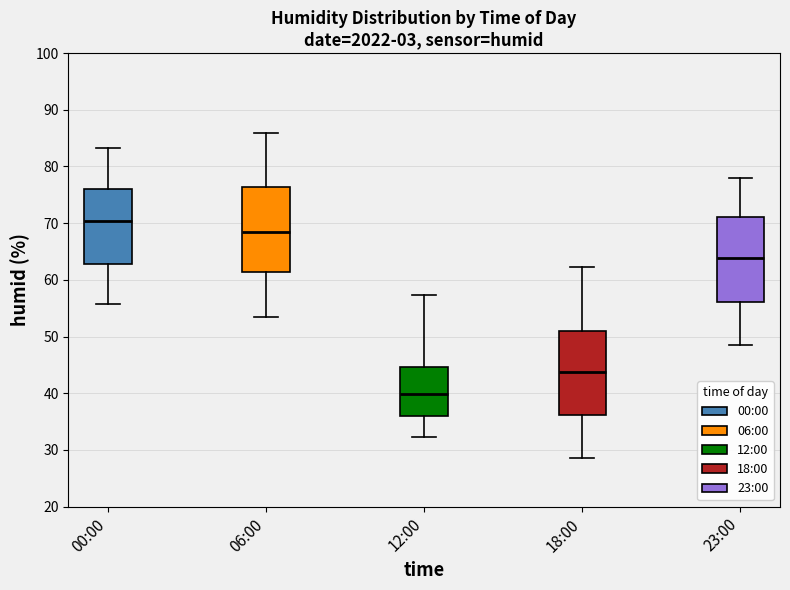

Reading left to right, read every box against the y-axis: the position of its median line, the range the box covers, and the ends of its whiskers. The values are not printed on the chart, so give them approximately, as read against the axis.

00:00: median 70, box 63 to 76, whiskers 56 to 83
06:00: median 69, box 61 to 76, whiskers 54 to 86
12:00: median 40, box 36 to 45, whiskers 32 to 57
18:00: median 44, box 36 to 51, whiskers 29 to 62
23:00: median 64, box 56 to 71, whiskers 49 to 78